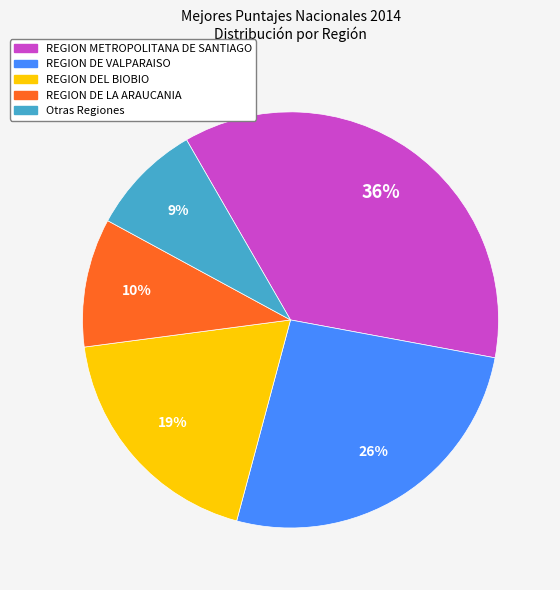

To the nearest percent, what is the average slice percentage?

20%